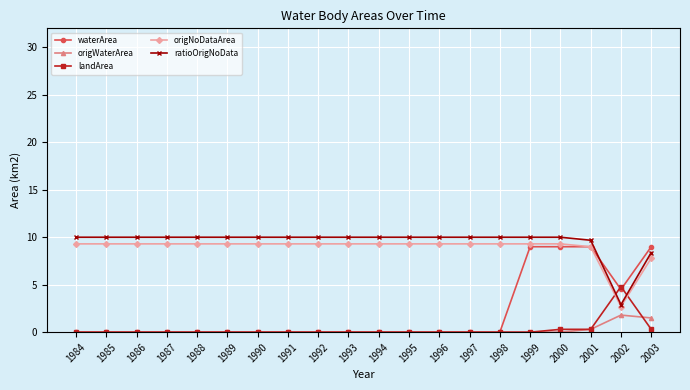

What is the difference between the maximum and minimum values in the origNoDataArea series?

6.6